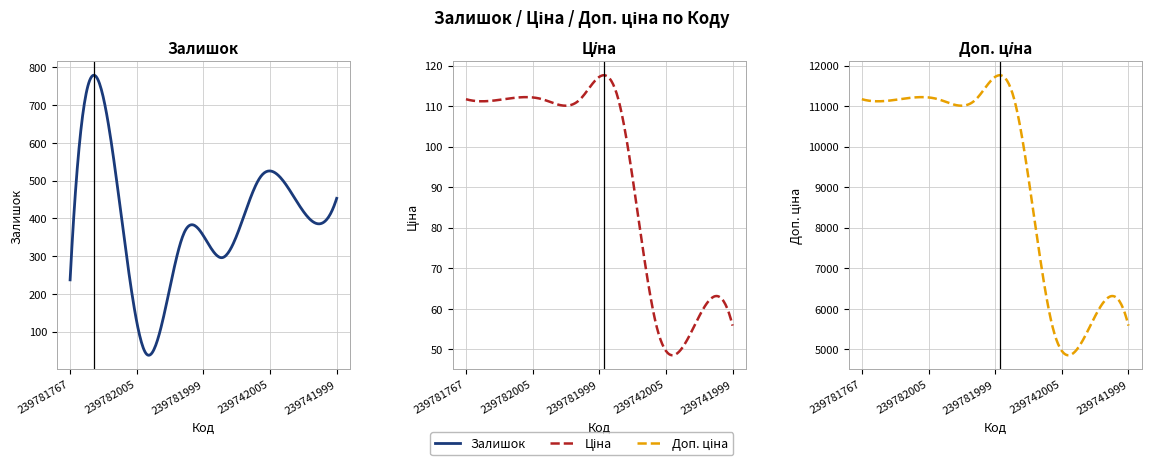

At which category does the chart reach its minimum across all series?

239782005